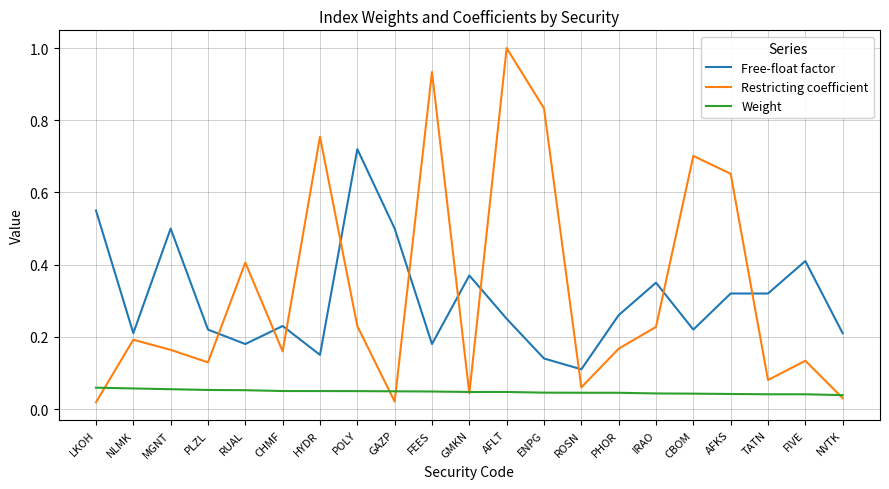

Where is Free-float factor nearest to the value 0?

ROSN